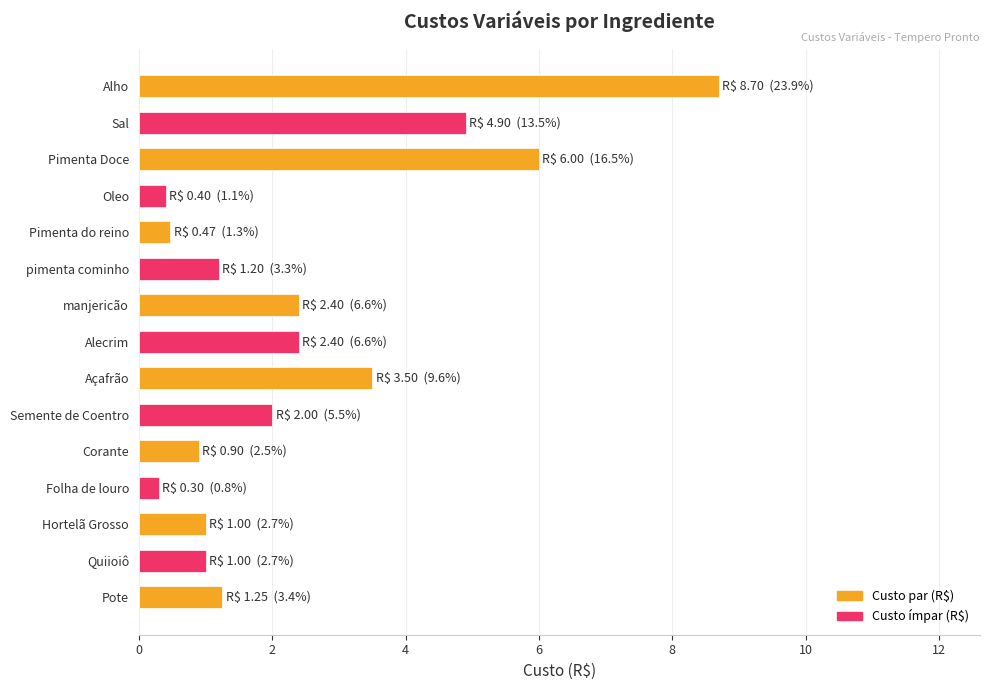

What is the ratio of the value at Corante to the value at manjericão?

0.4